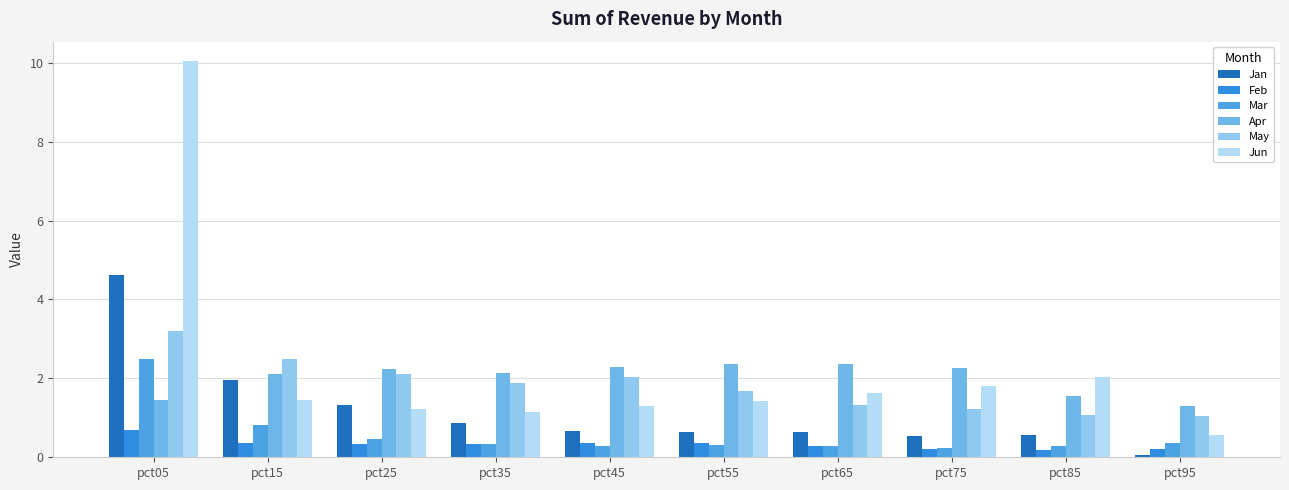

What is the value of the Jun bar at the 9th from the left?

2.0